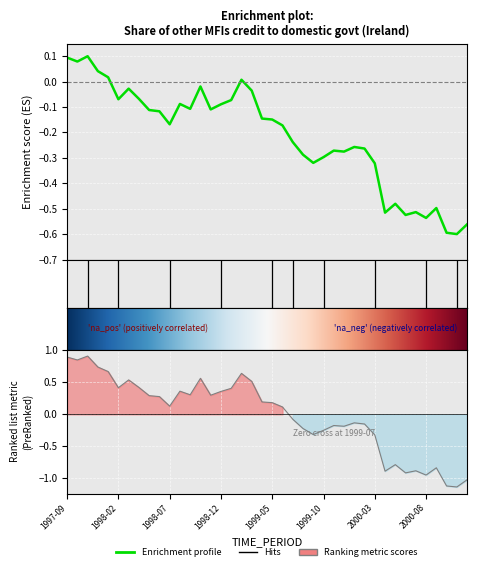

Between 2000-05 and 1997-11, which is larger?

1997-11